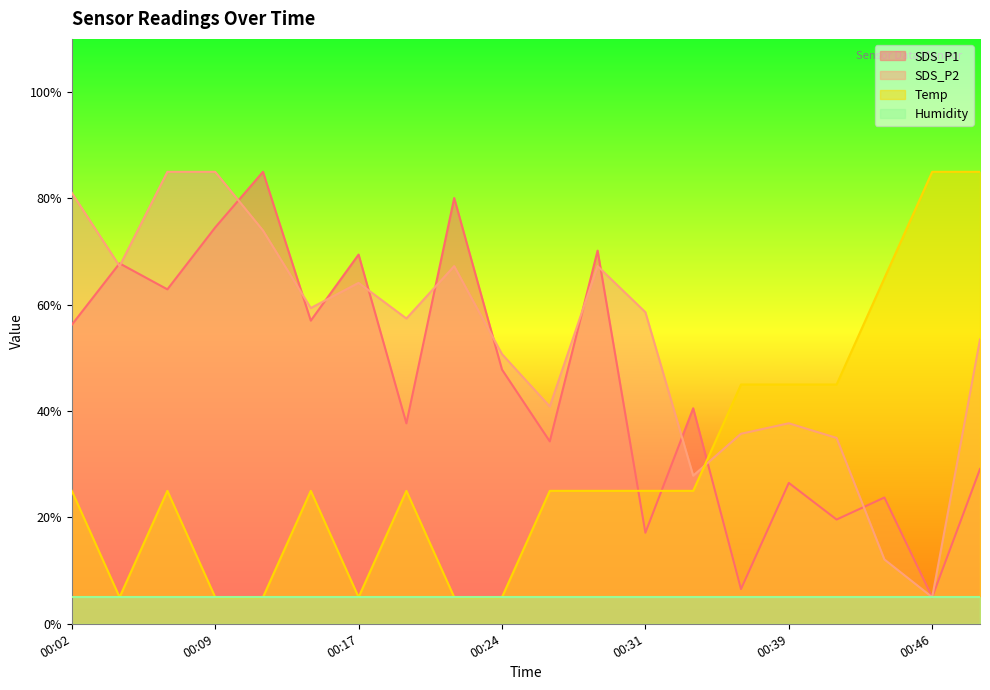

How many interior local valleys does the SDS_P2 series have?

6